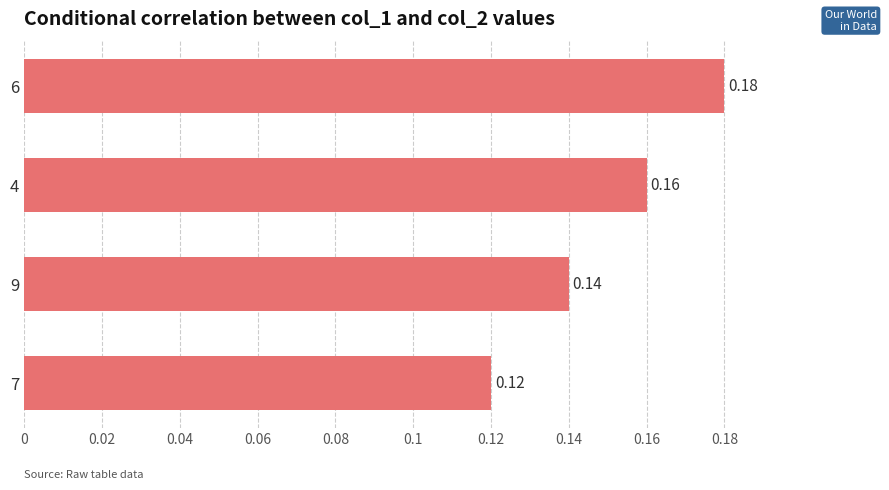

List the labels in order of value, smallest first.

7, 9, 4, 6